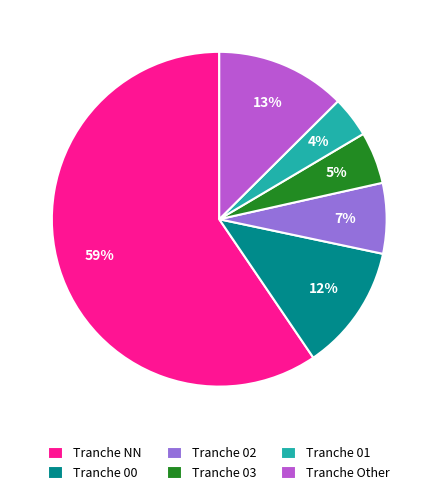

Which category accounts for the majority?

Tranche NN